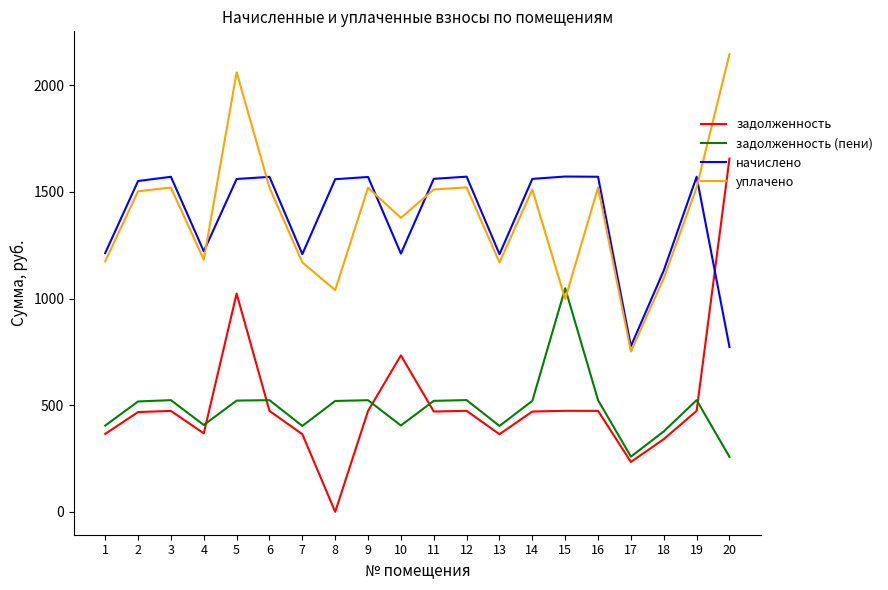

What is the average value of the задолженность (пени) series?

485.1